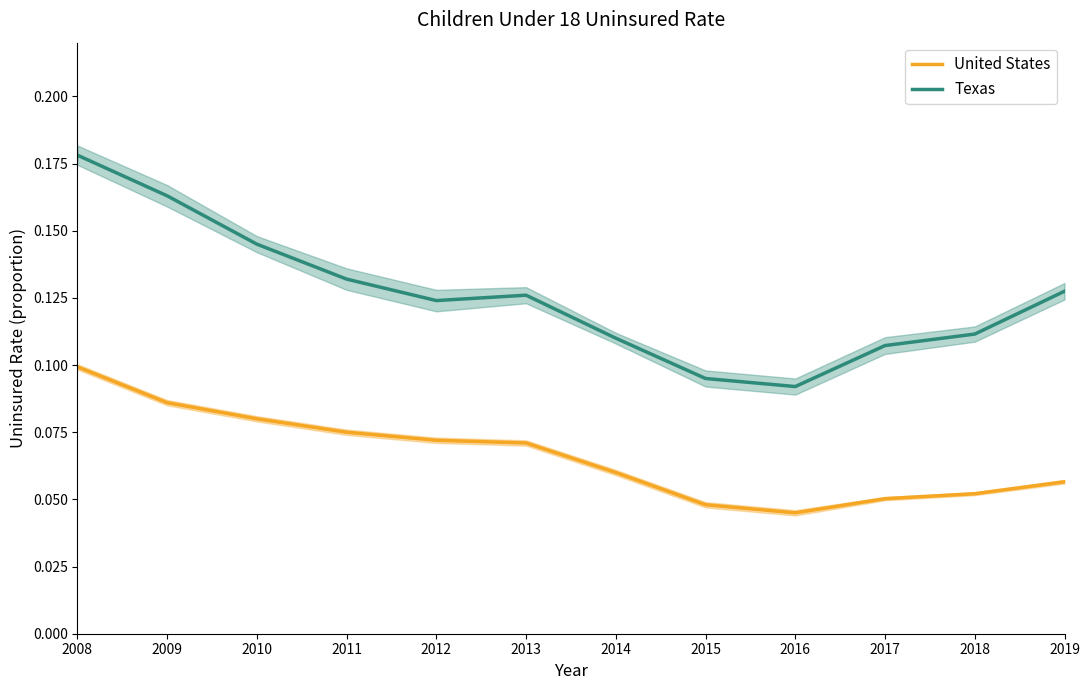

How many distinct data groups are displayed?

2